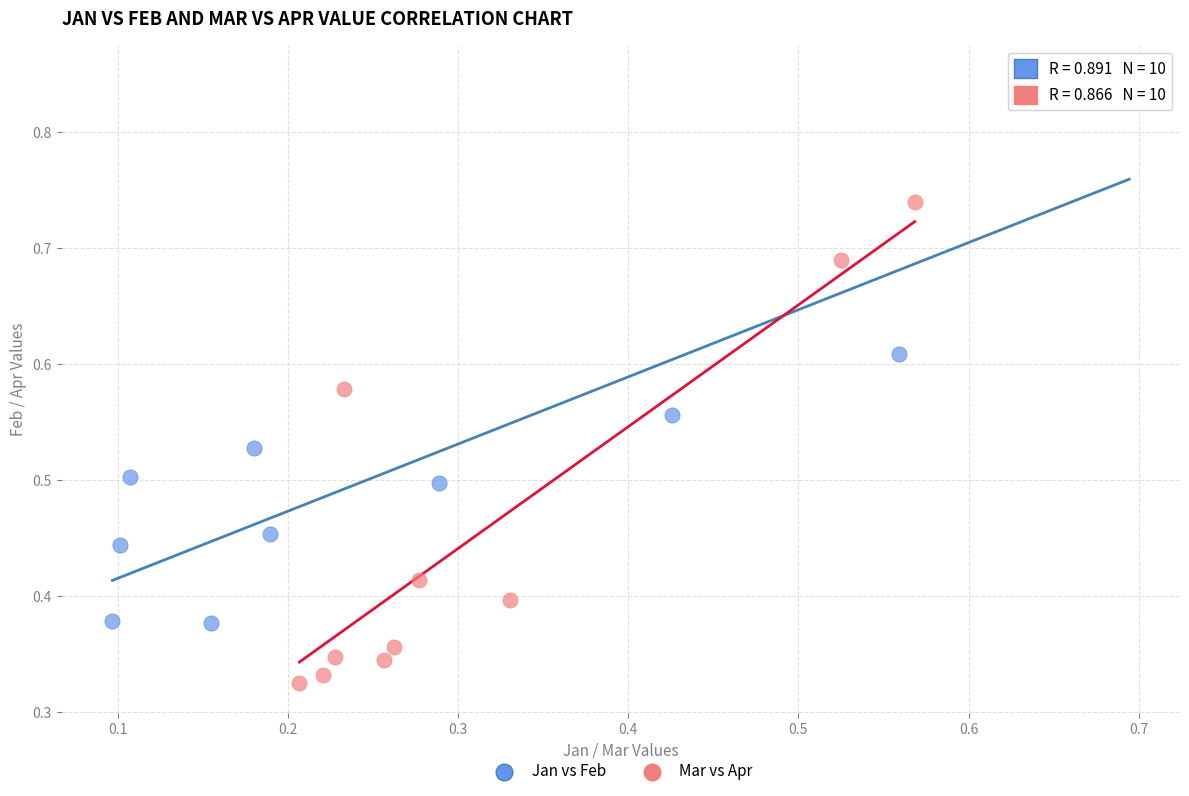

Which series contains the lowest Y value?

Mar vs Apr